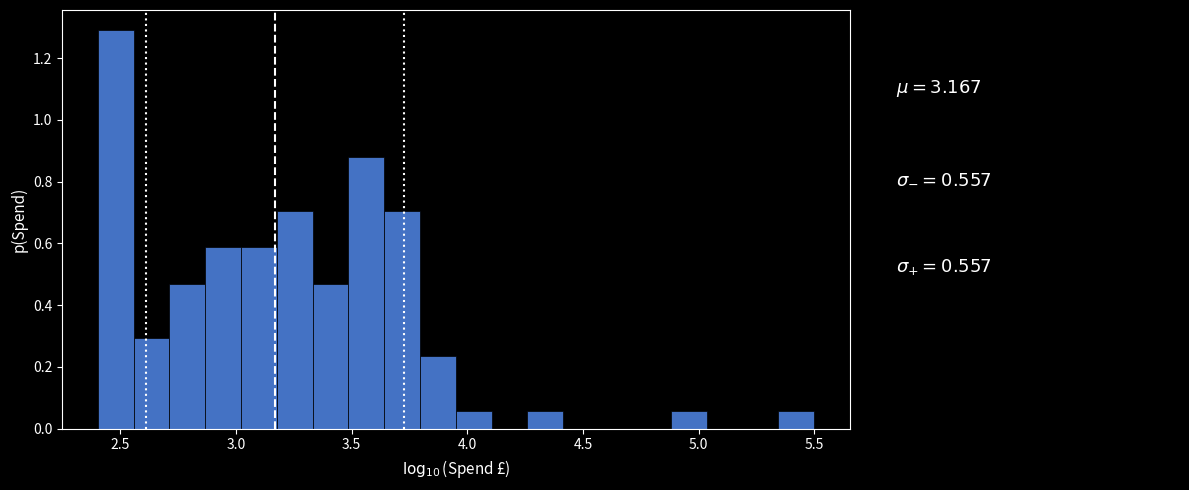

Read against the x-axis, roughly where is the centre of the tallest bar?

2.50